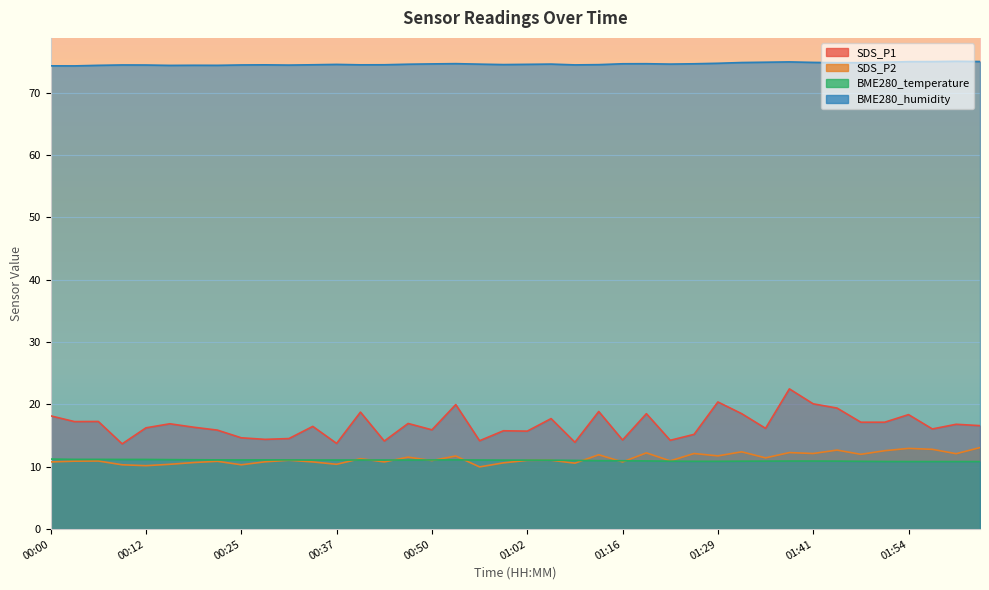

Count the number of categories in the chart.

40